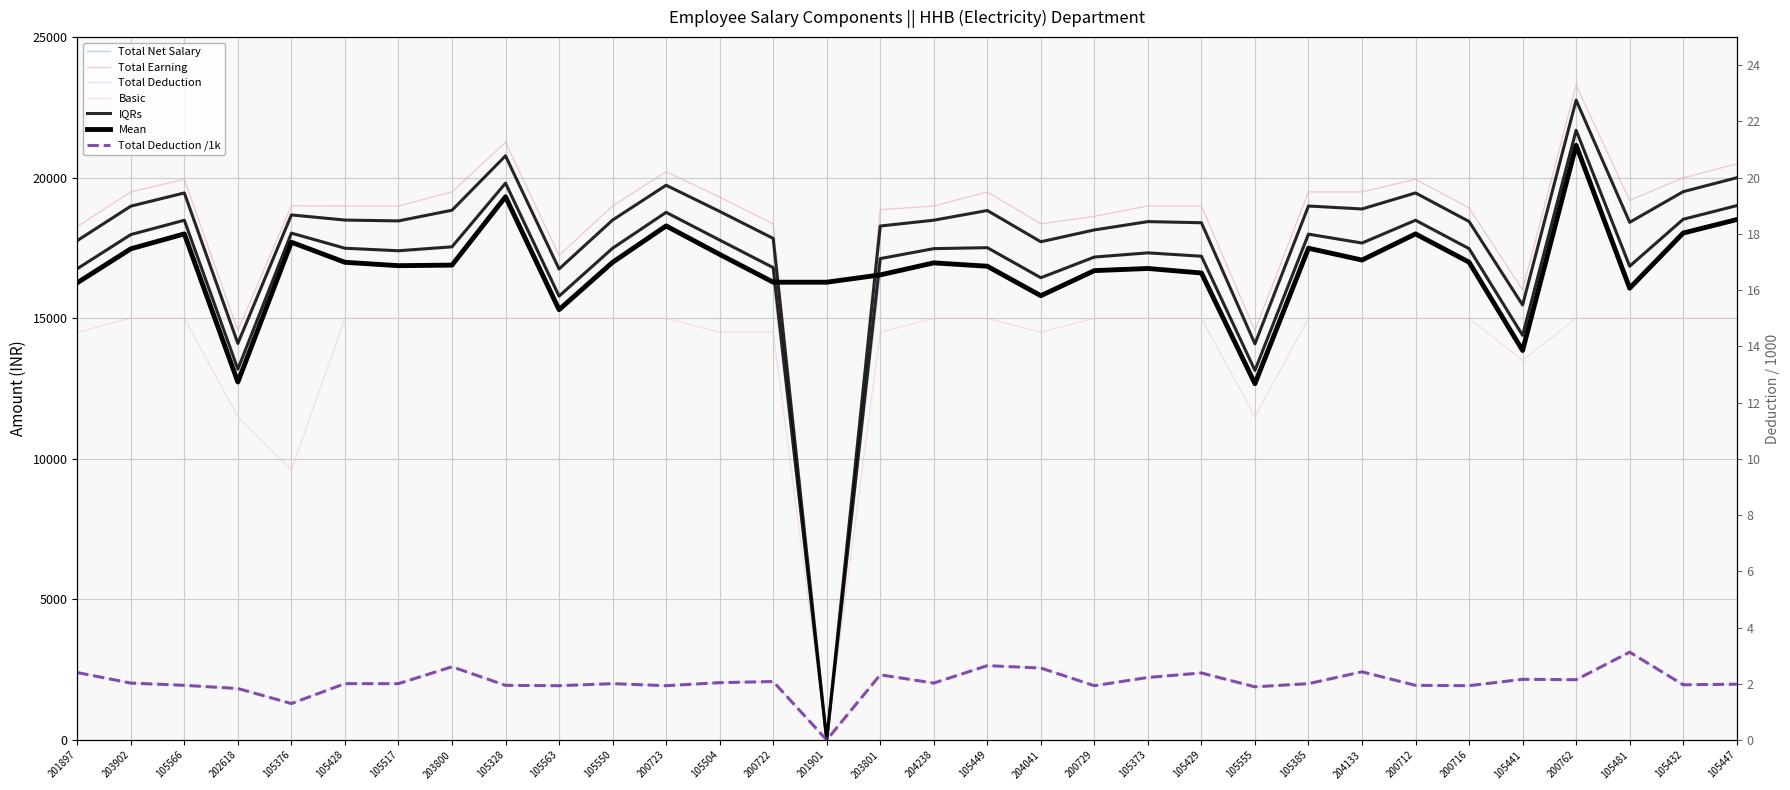

Is it true that Total Earning equals 32007 at 105504?

False